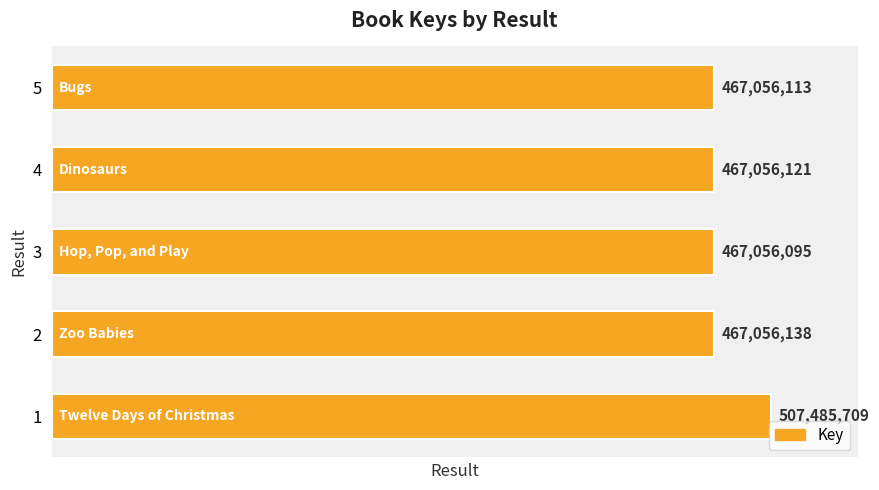

Where is the data nearest to the value 487270902?

2